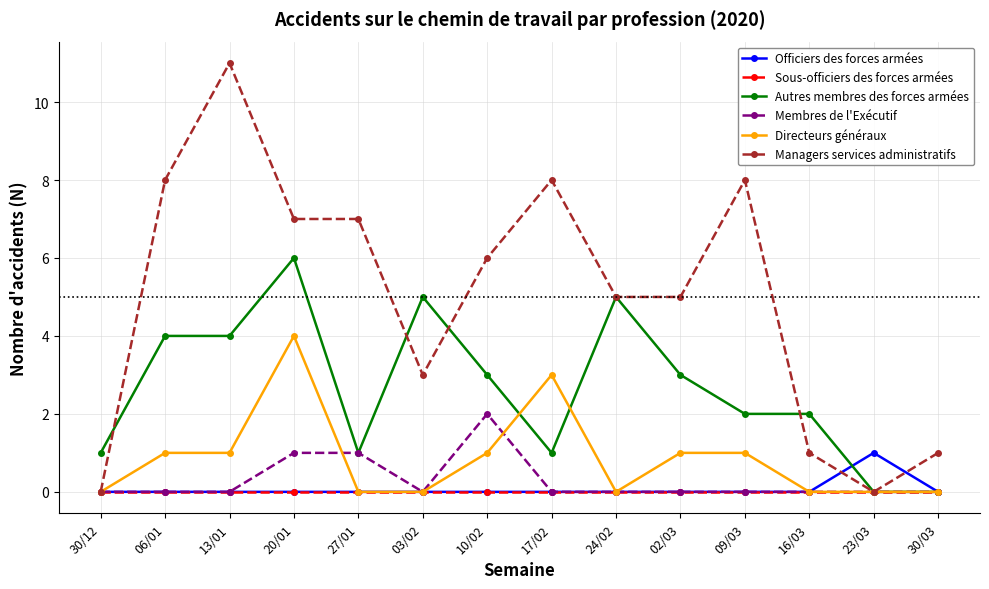

What is the highest value of the Directeurs généraux series?

4